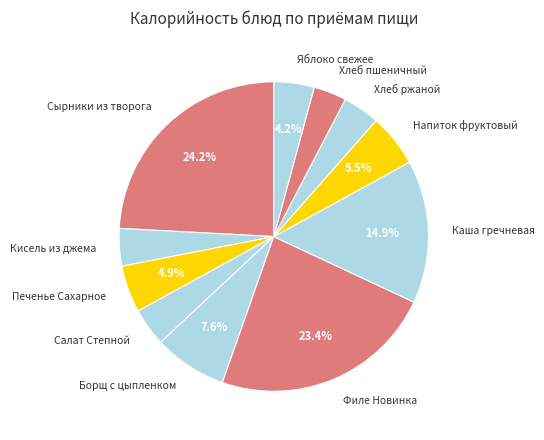

The Хлеб ржаной slice represents 18% of the pie. True or false?

False